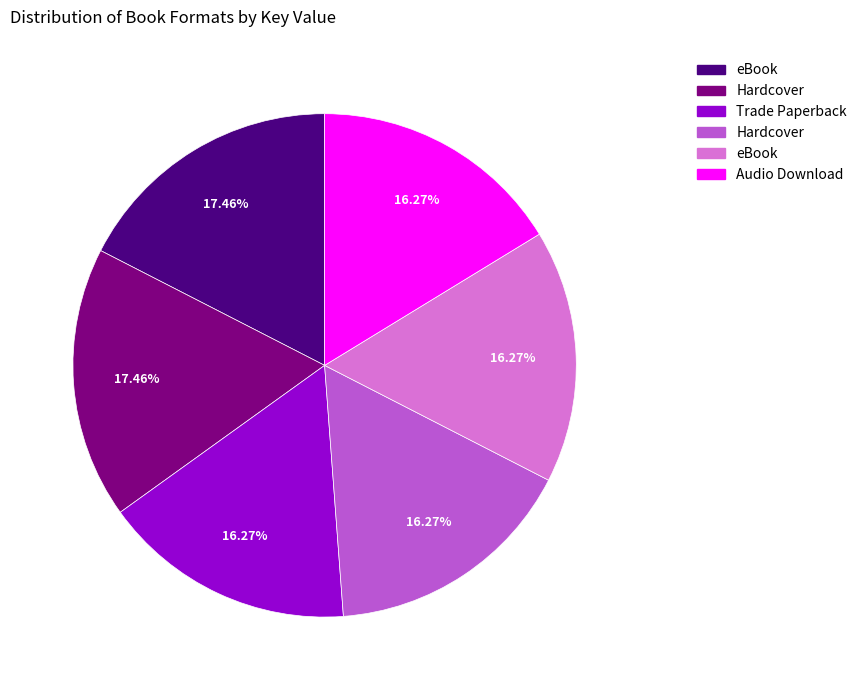

How many segments does this pie chart have?

6